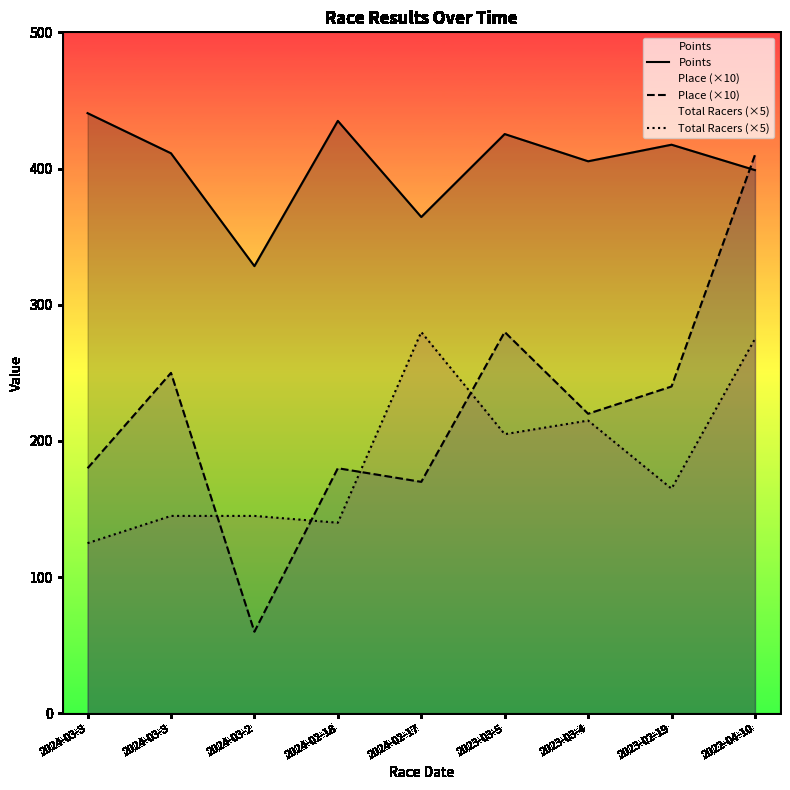

What is the average value of the Total Racers (×5) series?

188.3